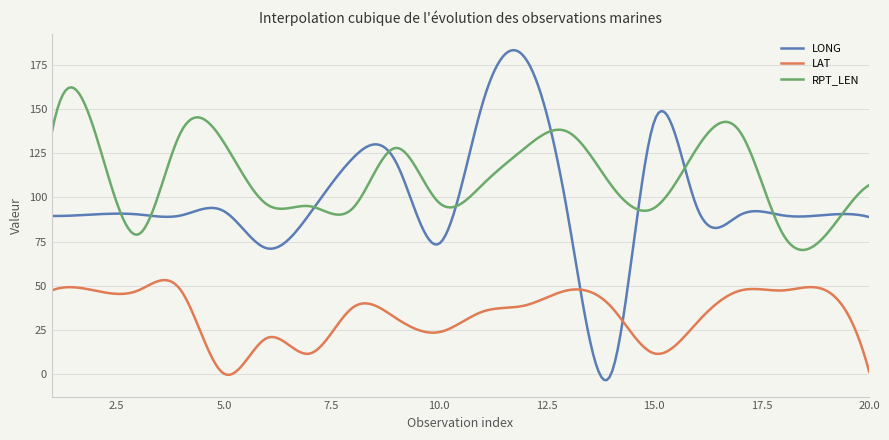

What are all the series names shown in the legend?

LONG, LAT, RPT_LEN